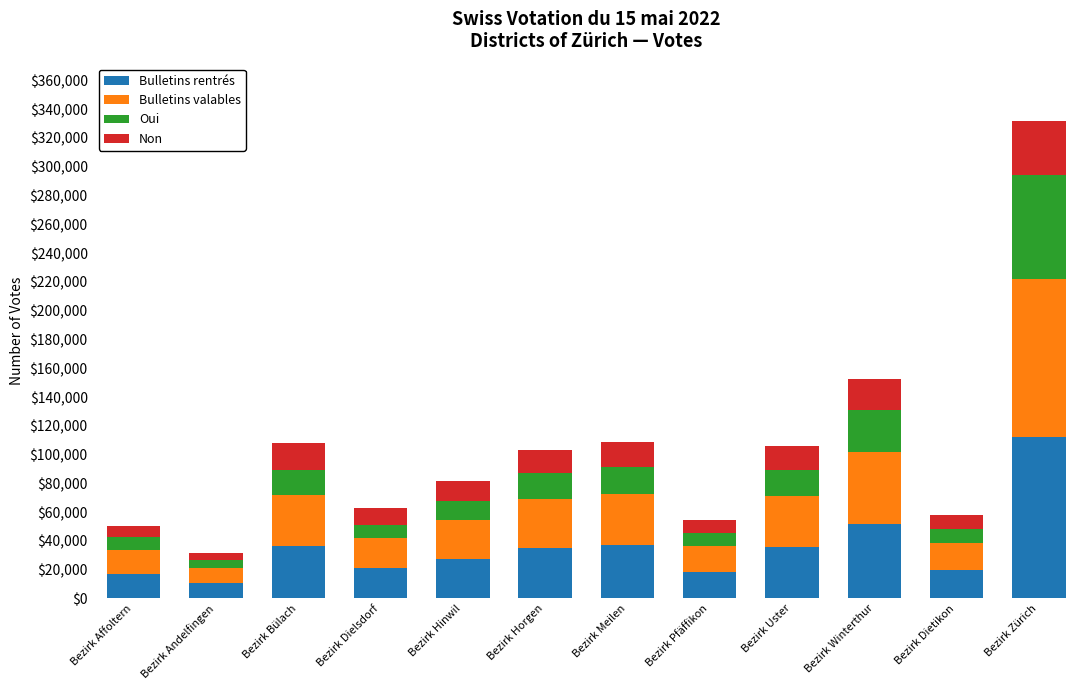

The value of Bulletins rentrés at Bezirk Horgen is 35022. True or false?

True